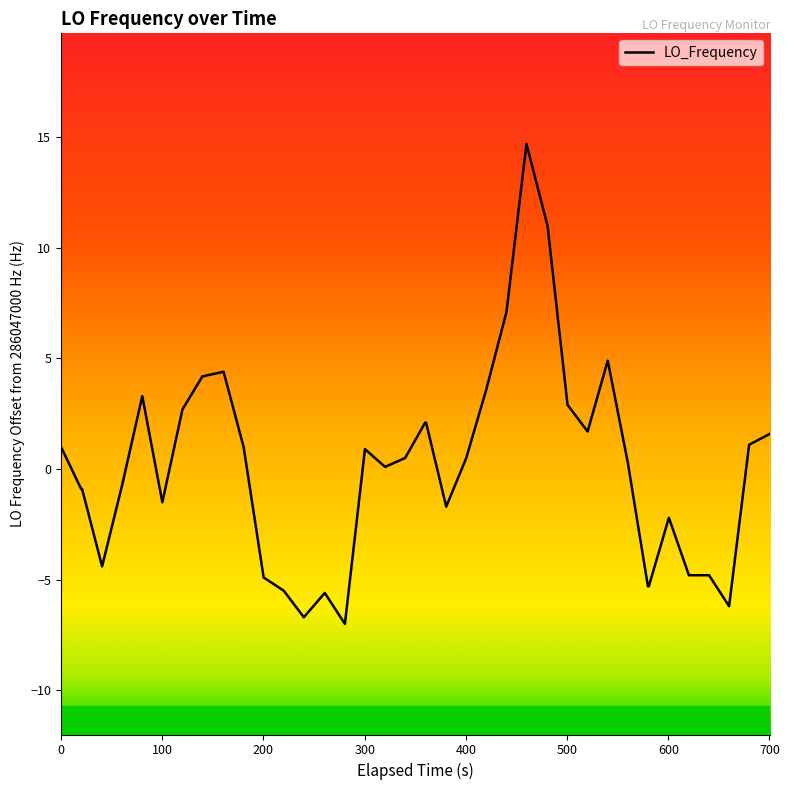

What is the minimum value shown in the chart?

-7.0